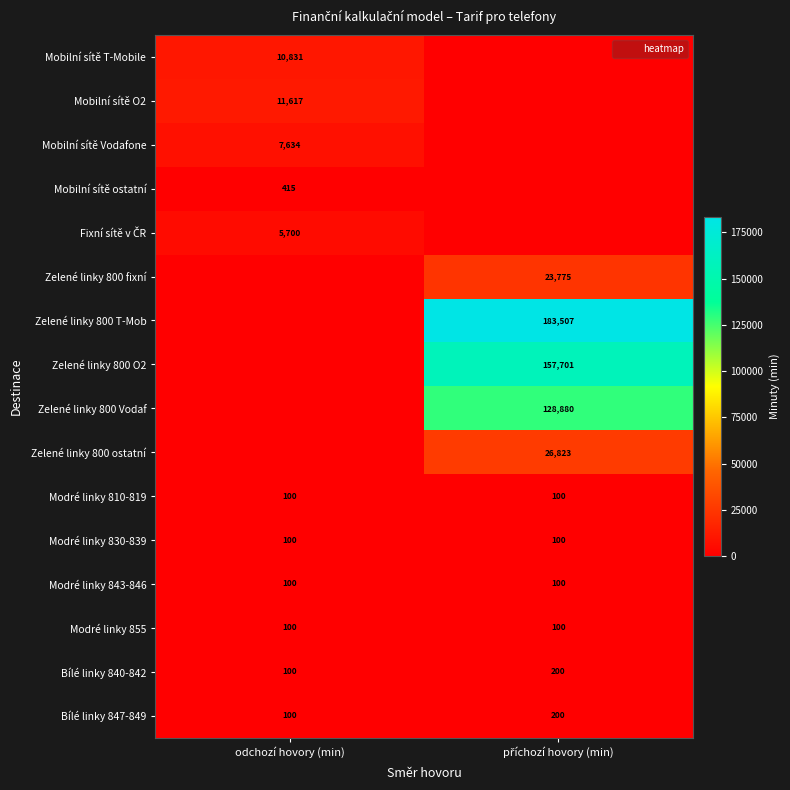

What is the highest value of the Modré linky 855 series?

100